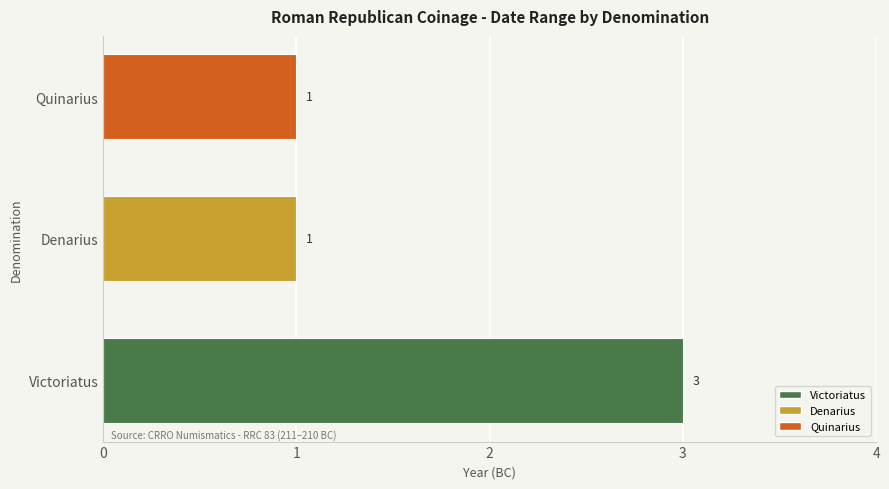

Approximately how many times larger is the value at Quinarius compared to Victoriatus?

0.3